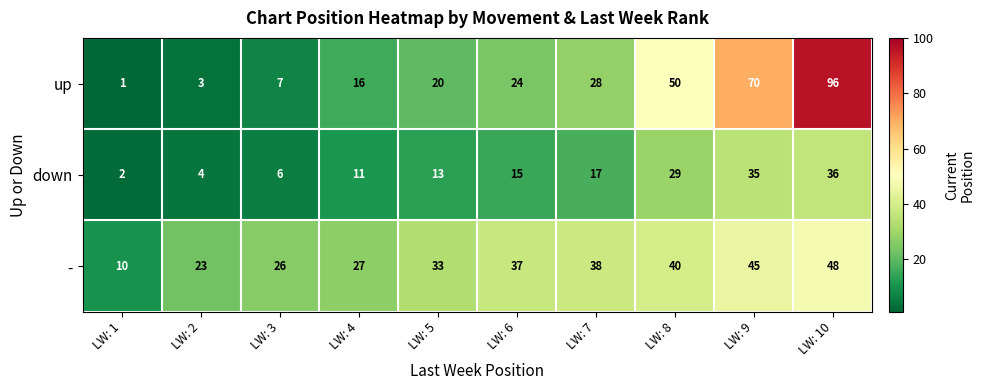

Count the number of data series in this chart.

3